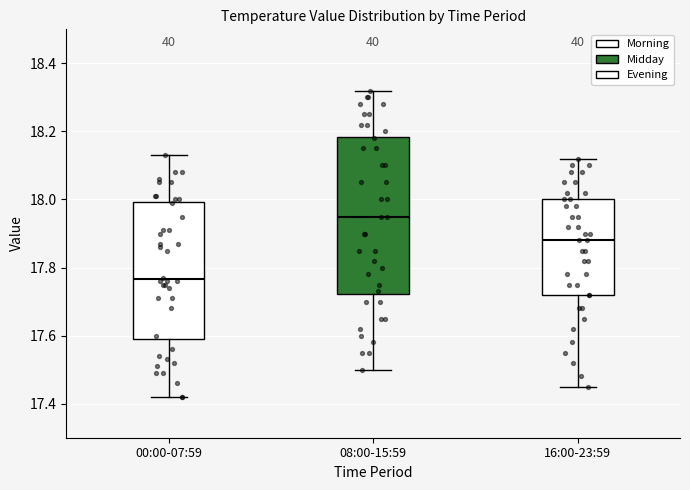

Which box is the tallest, from its lower edge to its upper edge?

08:00-15:59